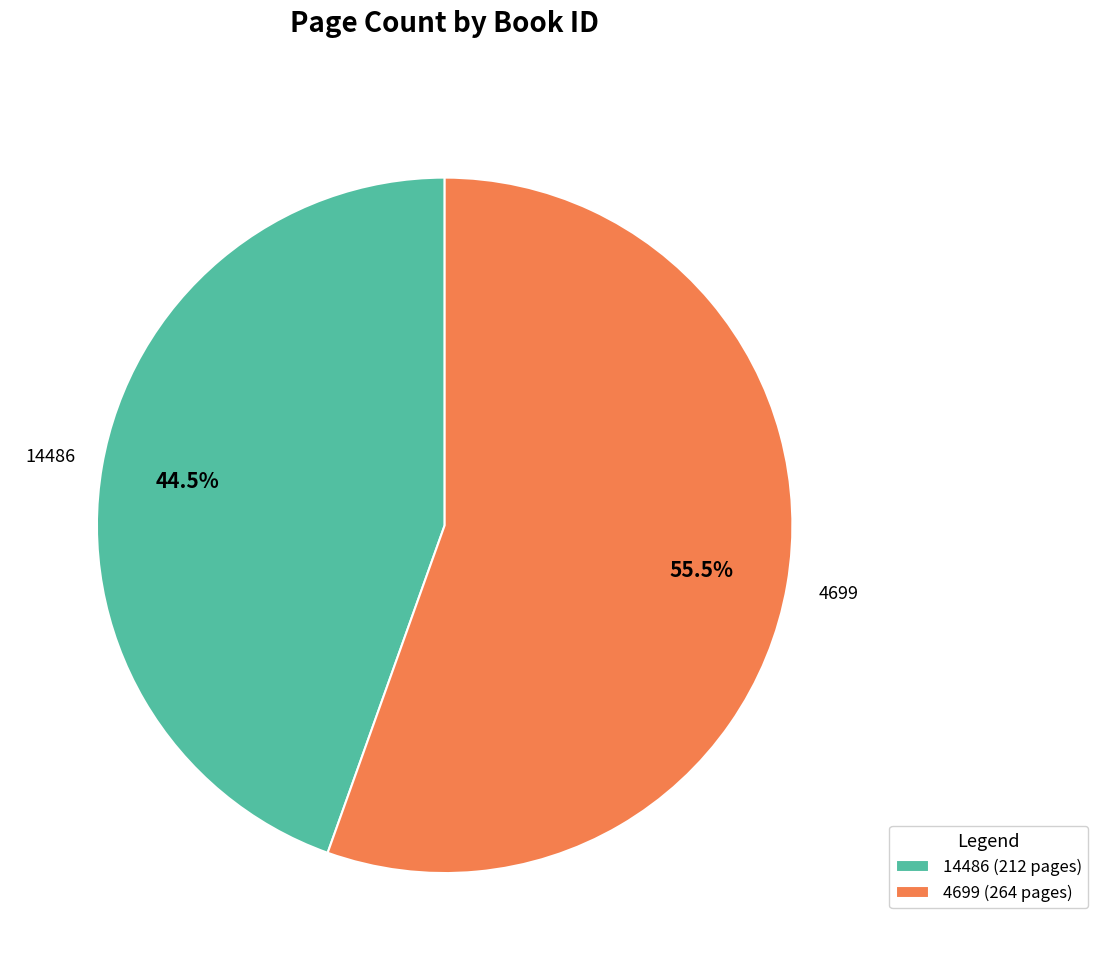

Between 14486 and 4699, which is larger?

4699